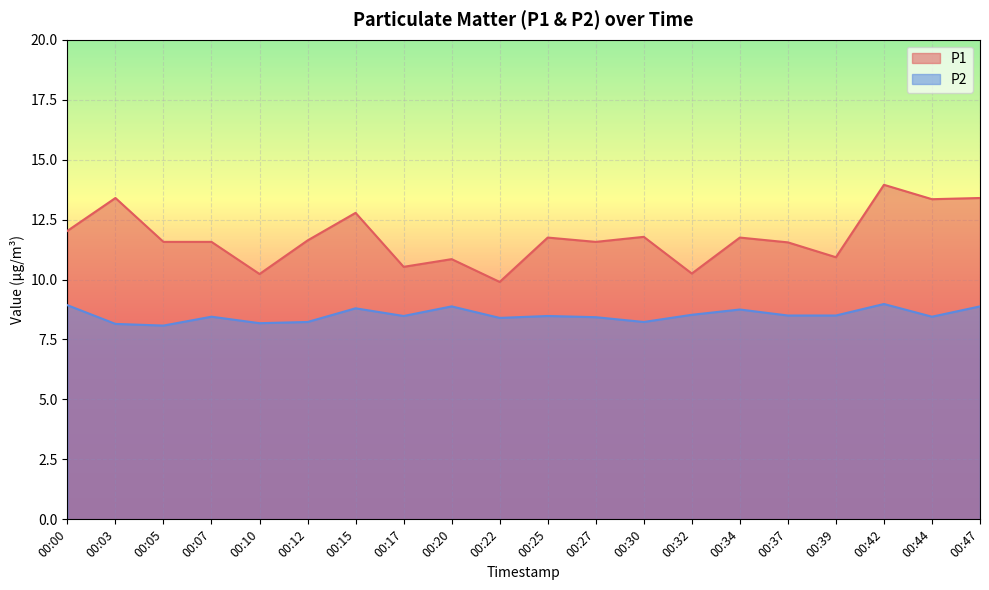

What is the value of the P2 point at the 2nd from the left?

8.2